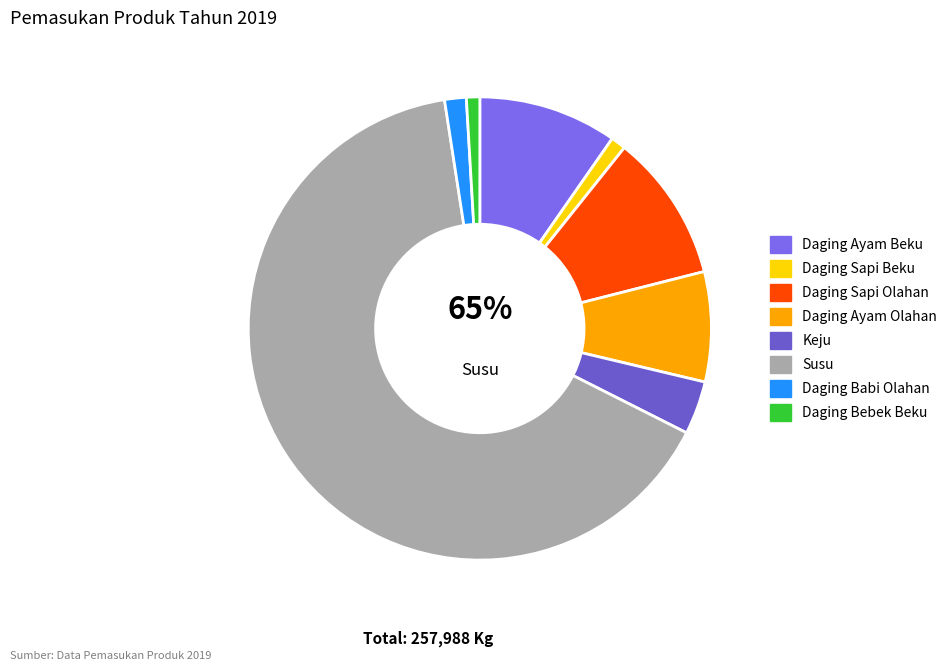

Which category has the biggest portion of the pie?

Susu